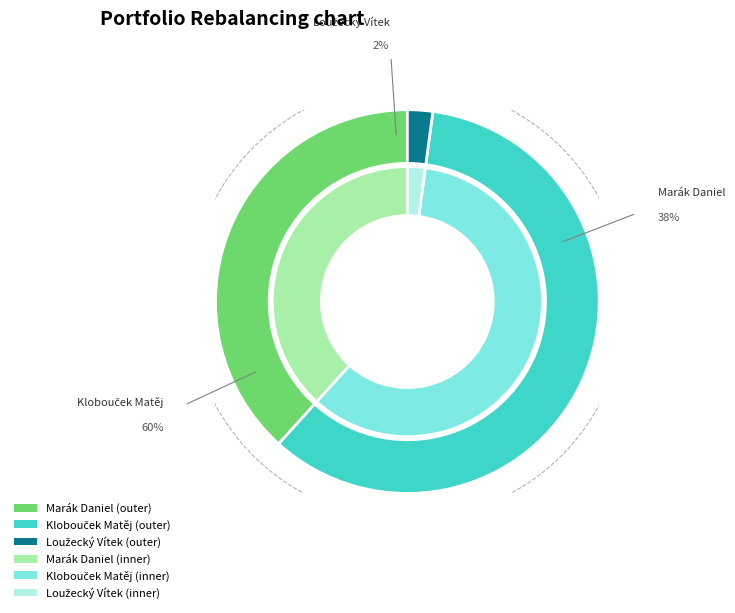

How many slices are in this pie chart?

3